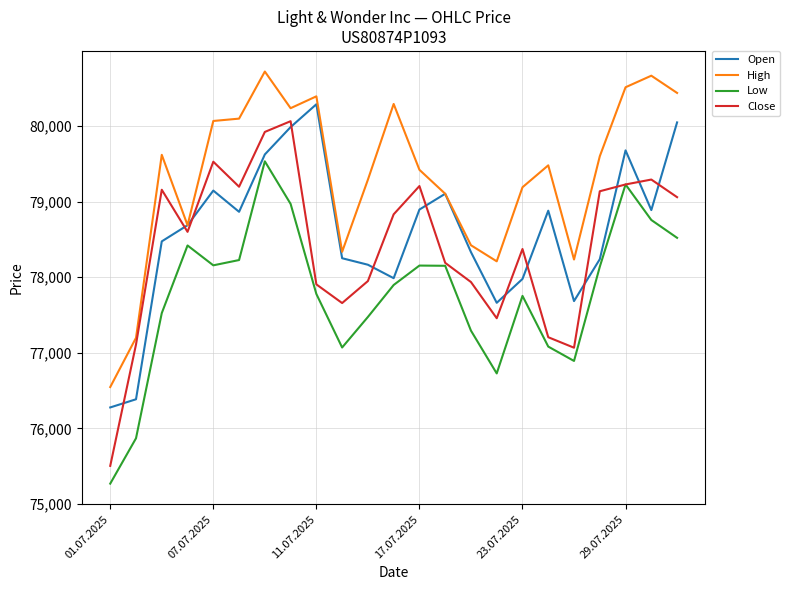

Which series has the largest range (max minus min)?

Close